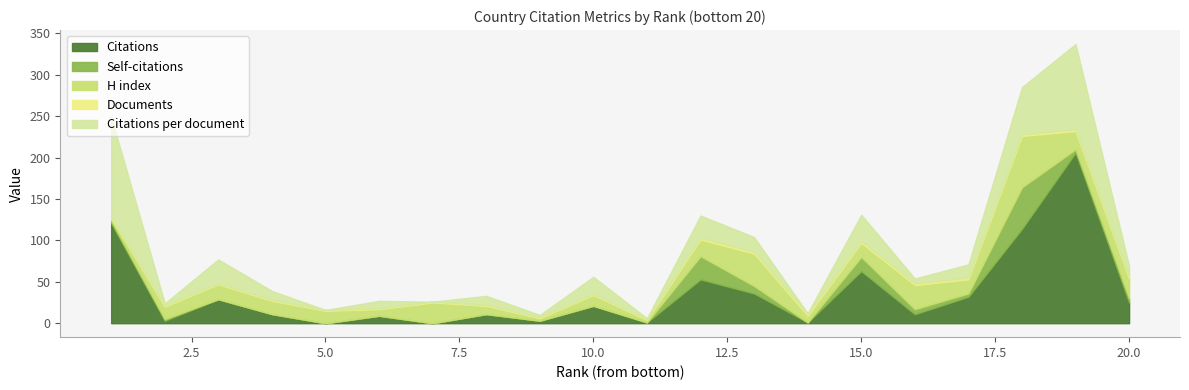

In H index, how many points are higher than both neighbors (excluding endpoints)?

6